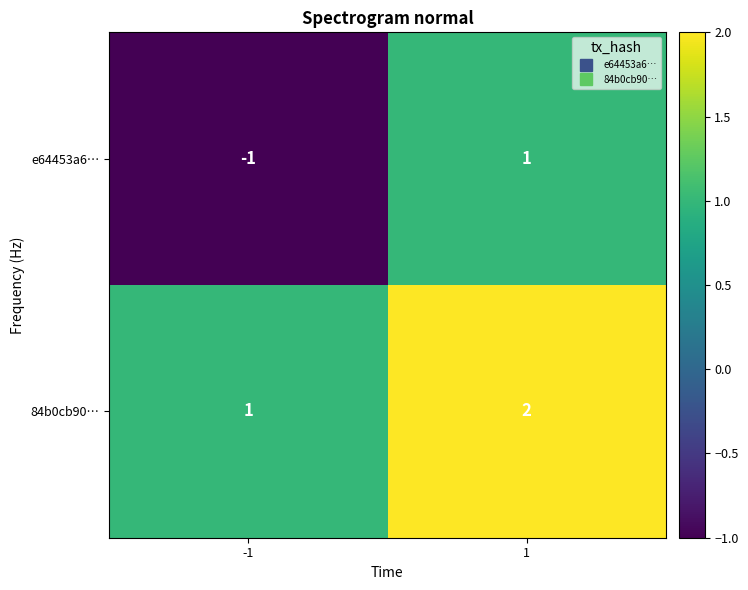

List the series in order of their overall mean, lowest first.

e64453a6…, 84b0cb90…